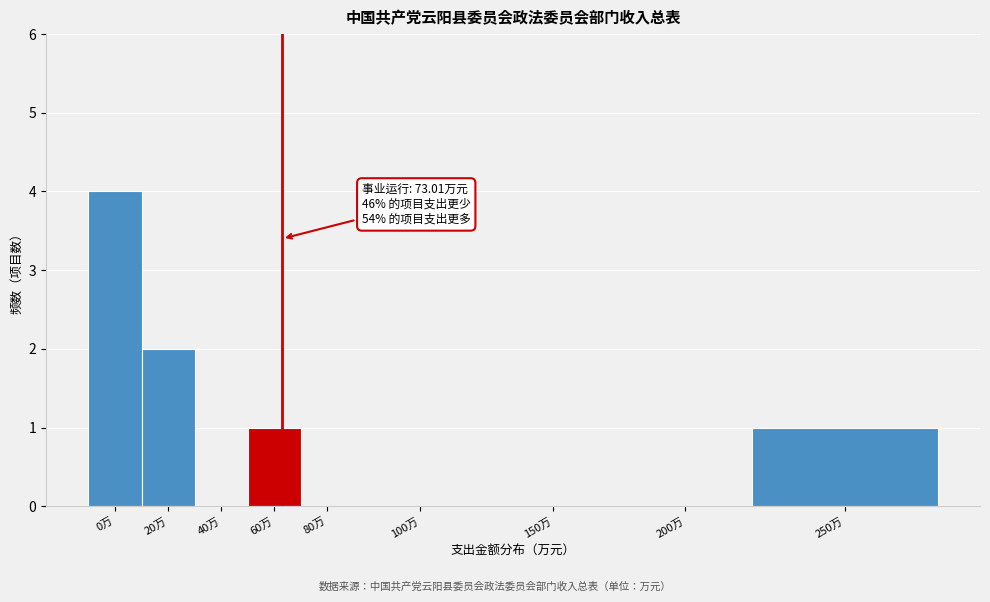

Reading right to left, what are all the values shown in this chart?

250万=1	200万=0	150万=0	100万=0	80万=0	60万=1	40万=0	20万=2	0万=4